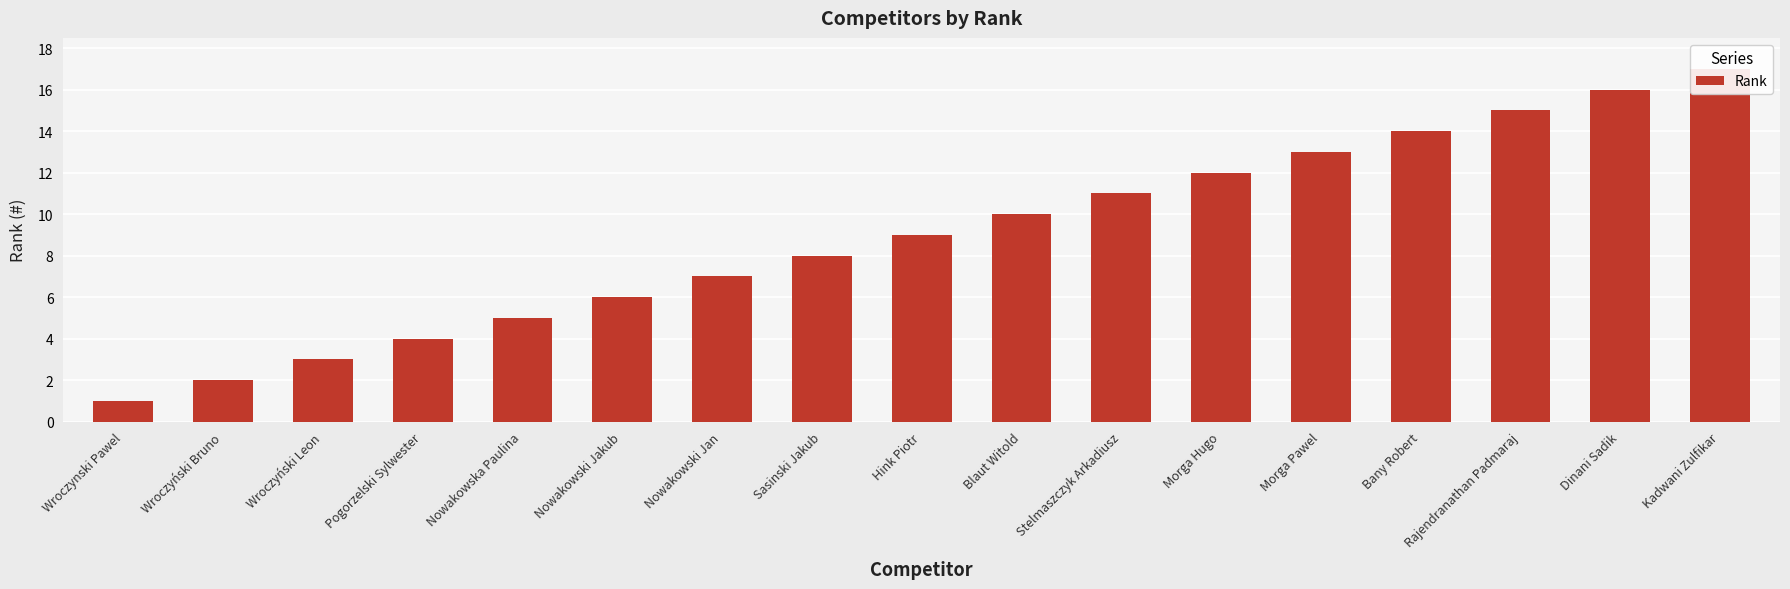

What is the difference between the second highest and second lowest values?

14